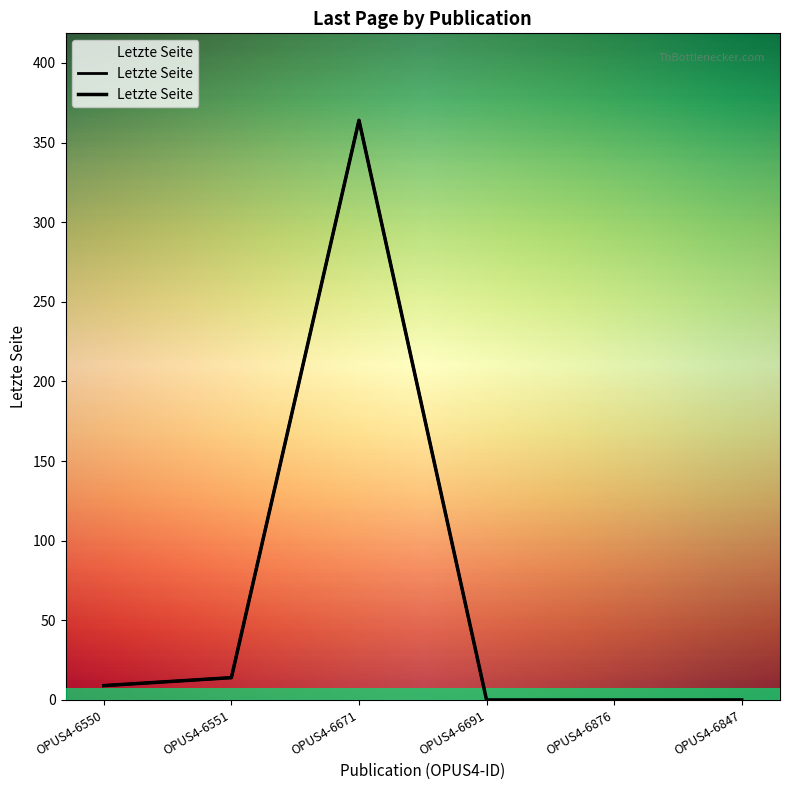

The value at OPUS4-6876 is 200. True or false?

False